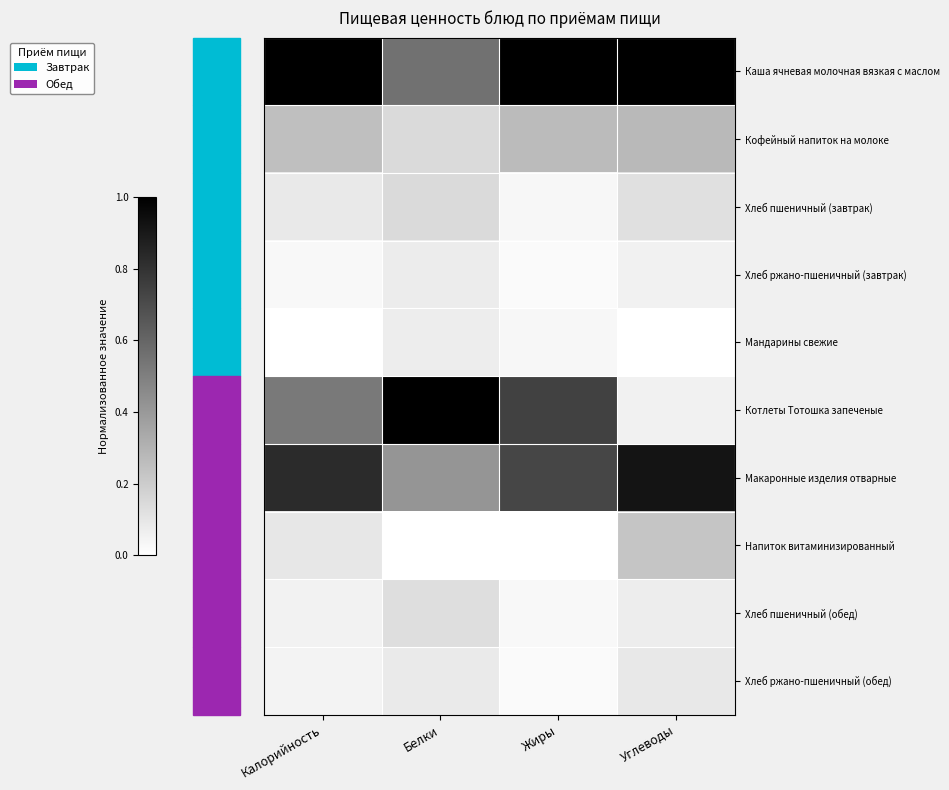

At which category does the chart reach its minimum across all series?

Калорийность